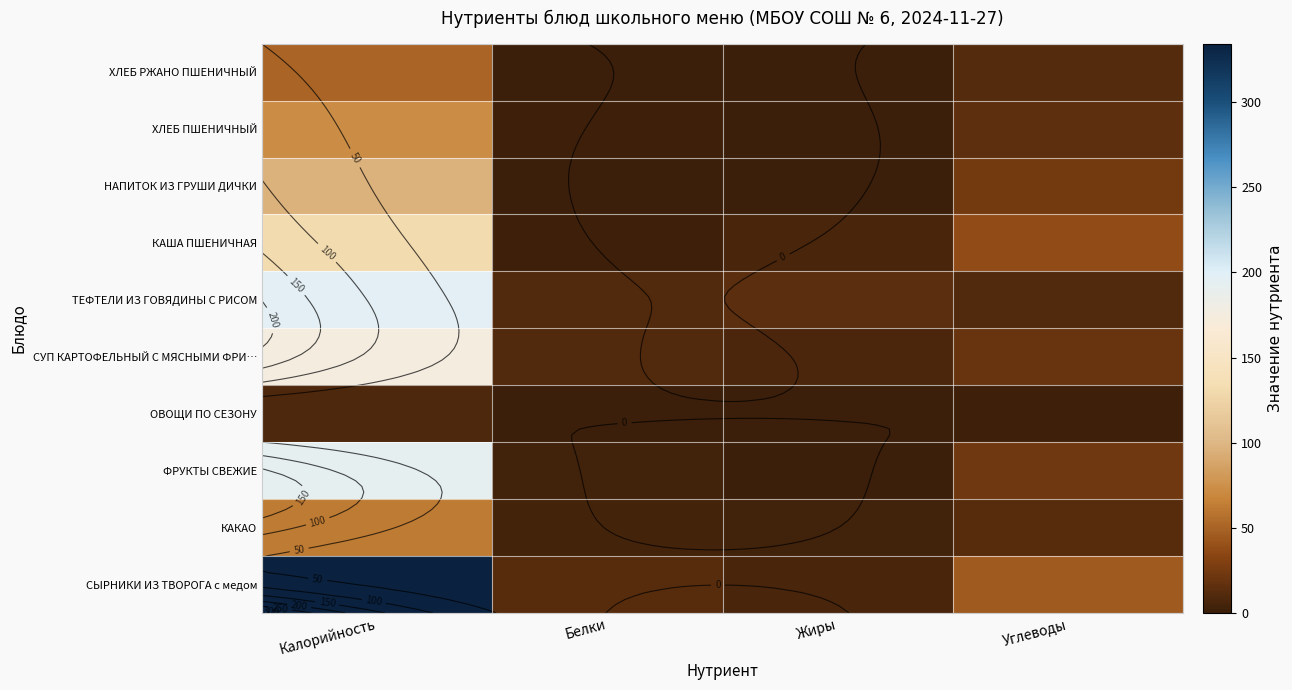

What is the total value across all series at Жиры?

36.2